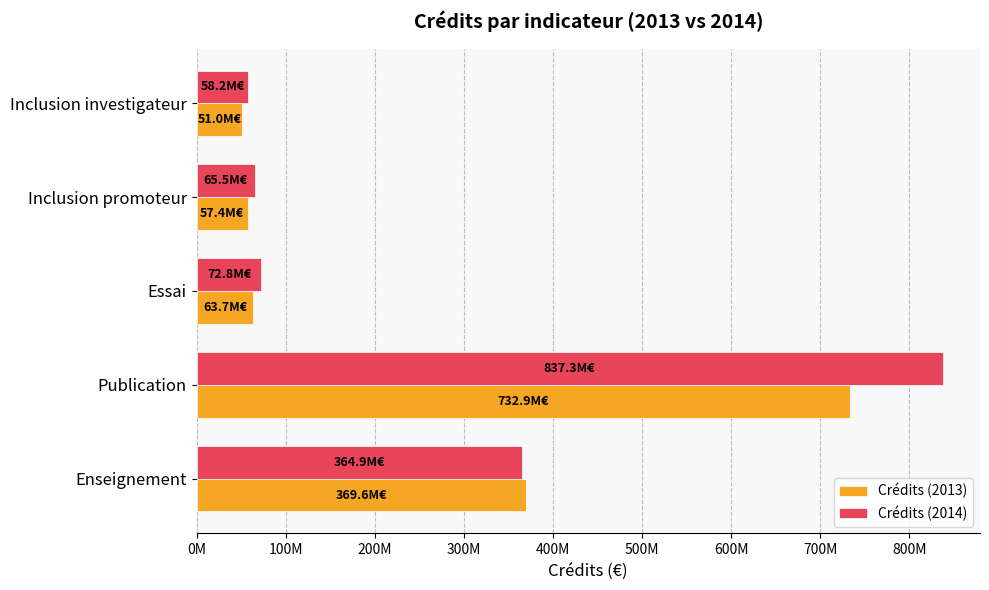

What are all the series names shown in the legend?

Crédits (2013), Crédits (2014)